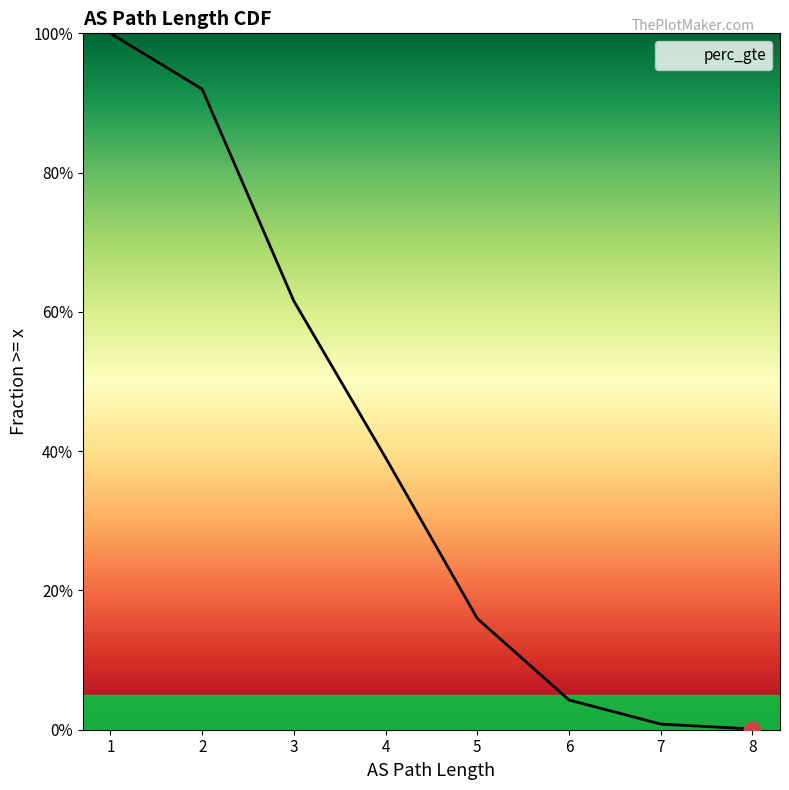

Which category has the lowest value across all series?

8